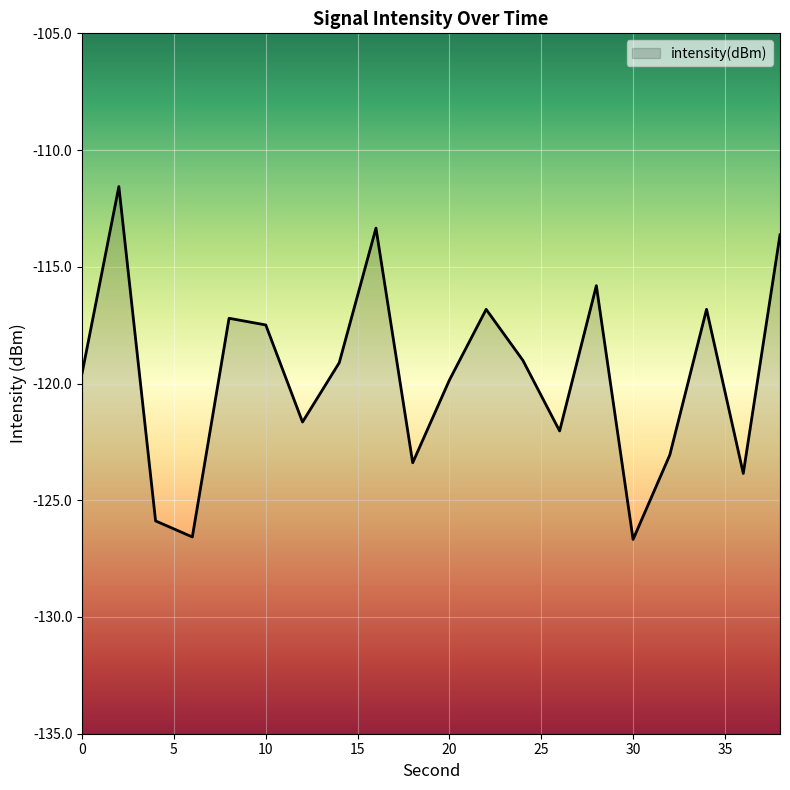

Reading left to right, list all the values displayed in this chart.

0=-119.6	2=-111.6	4=-125.9	6=-126.6	8=-117.2	10=-117.5	12=-121.6	14=-119.1	16=-113.3	18=-123.4	20=-119.8	22=-116.8	24=-119.0	26=-122.0	28=-115.8	30=-126.7	32=-123.1	34=-116.8	36=-123.9	38=-113.6